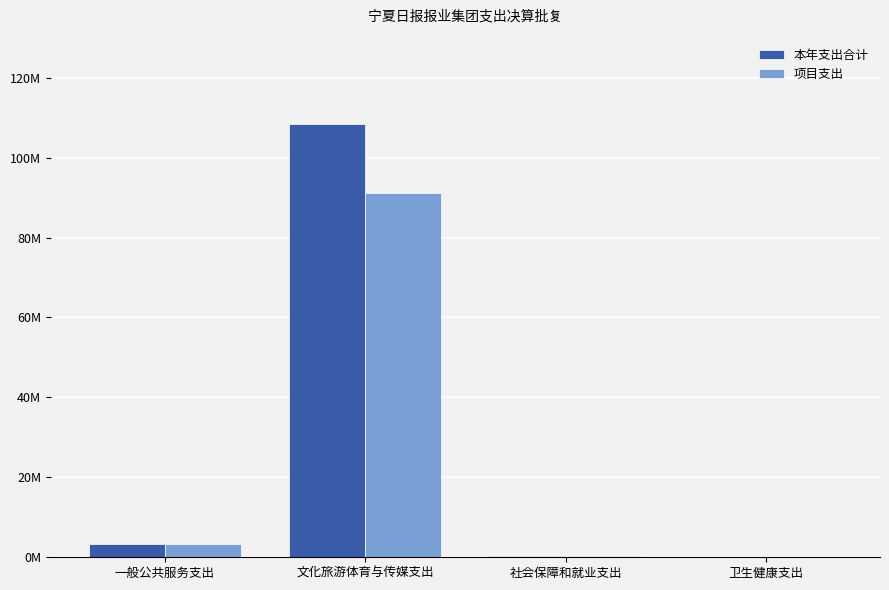

What are all the series names shown in the legend?

本年支出合计, 项目支出